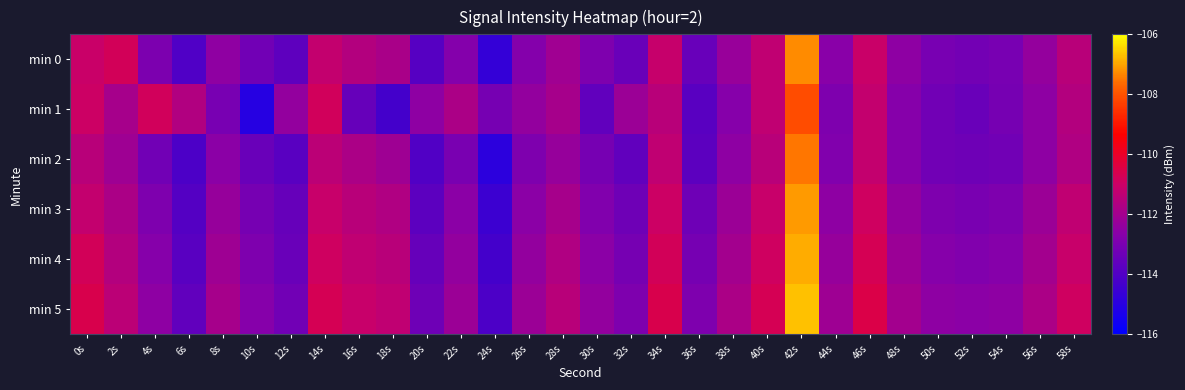

At which category is the sum across all series the highest?

42s